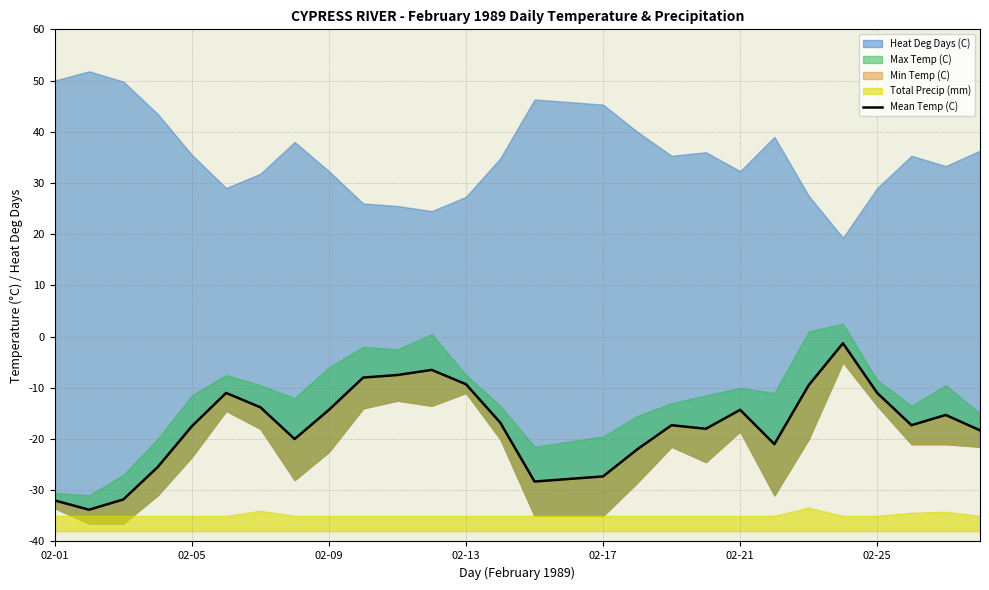

True or false: the data has more than 0 interior local peaks.

True